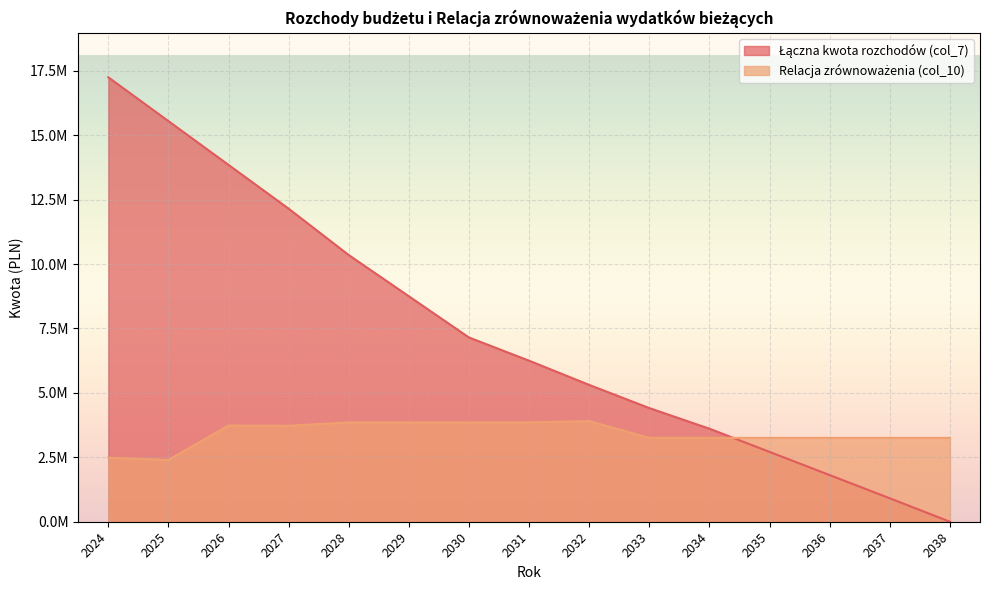

What is the difference between the second highest and minimum values in the Łączna kwota rozchodów (col_7) series?

15550000.0